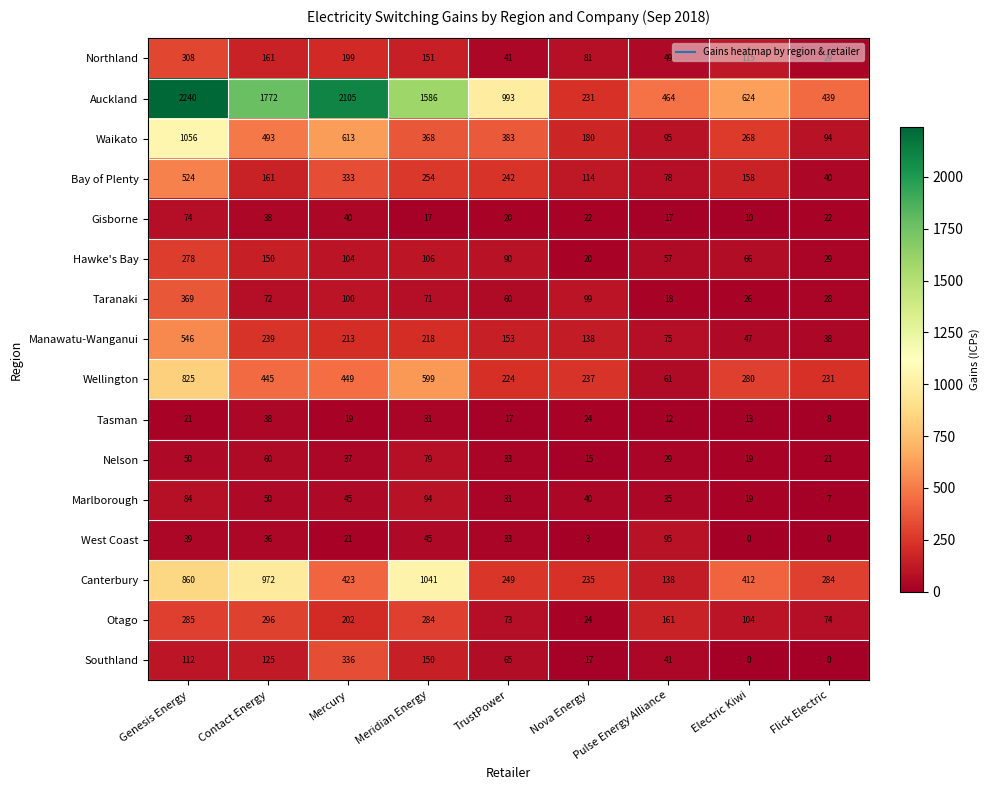

Rank the series by their maximum value, from highest to lowest.

Auckland, Waikato, Canterbury, Wellington, Manawatu-Wanganui, Bay of Plenty, Taranaki, Southland, Northland, Otago, Hawke's Bay, West Coast, Marlborough, Nelson, Gisborne, Tasman